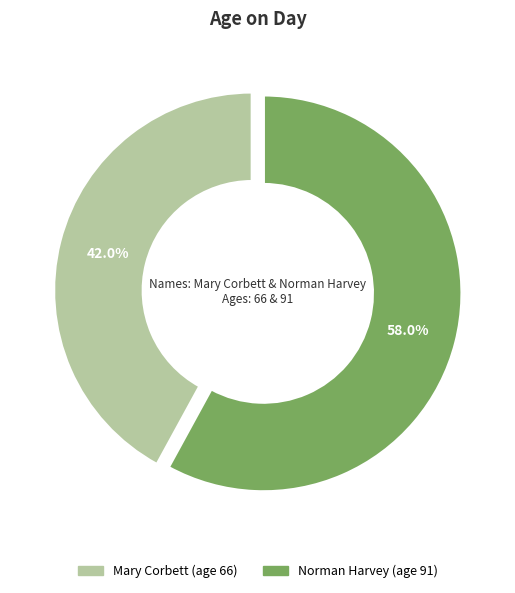

To the nearest percent, what is the average slice percentage?

50%